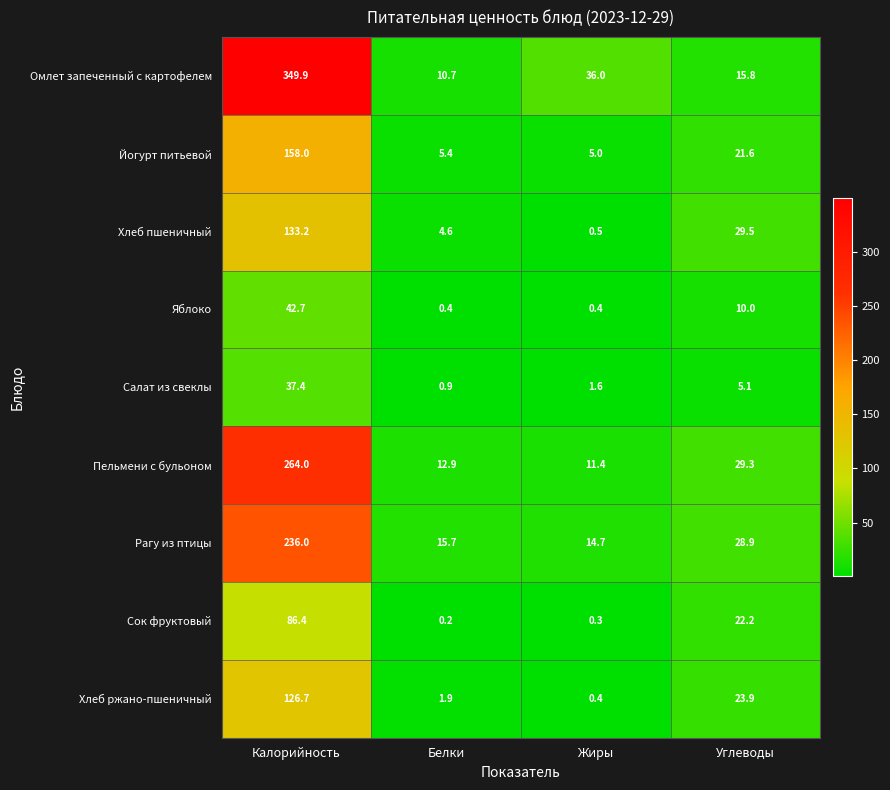

Which category has the highest value across all series?

Калорийность